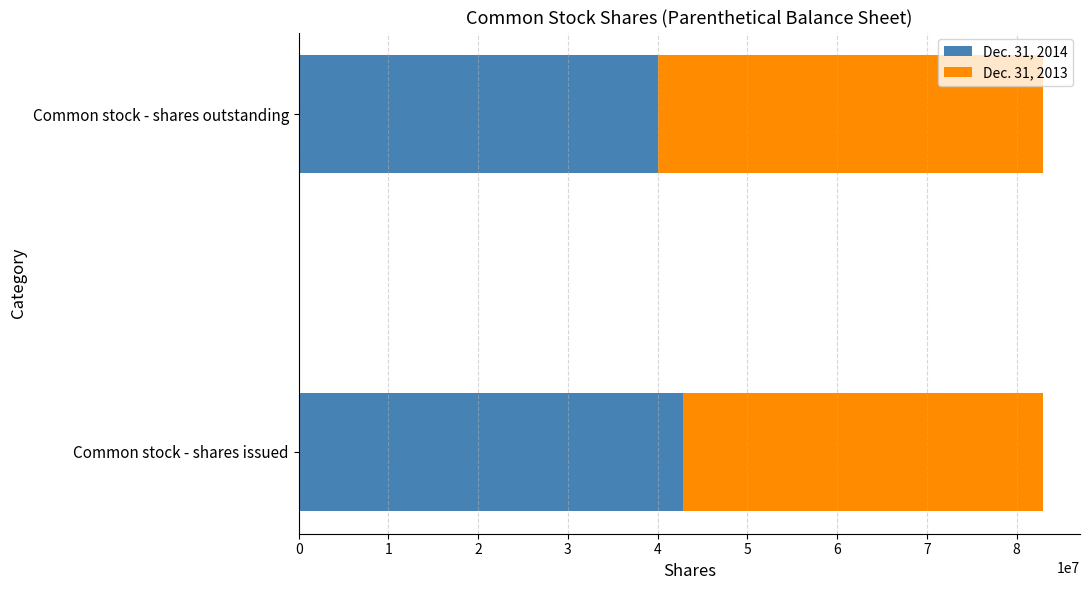

What is the total value across all series at Common stock - shares issued?

82914872